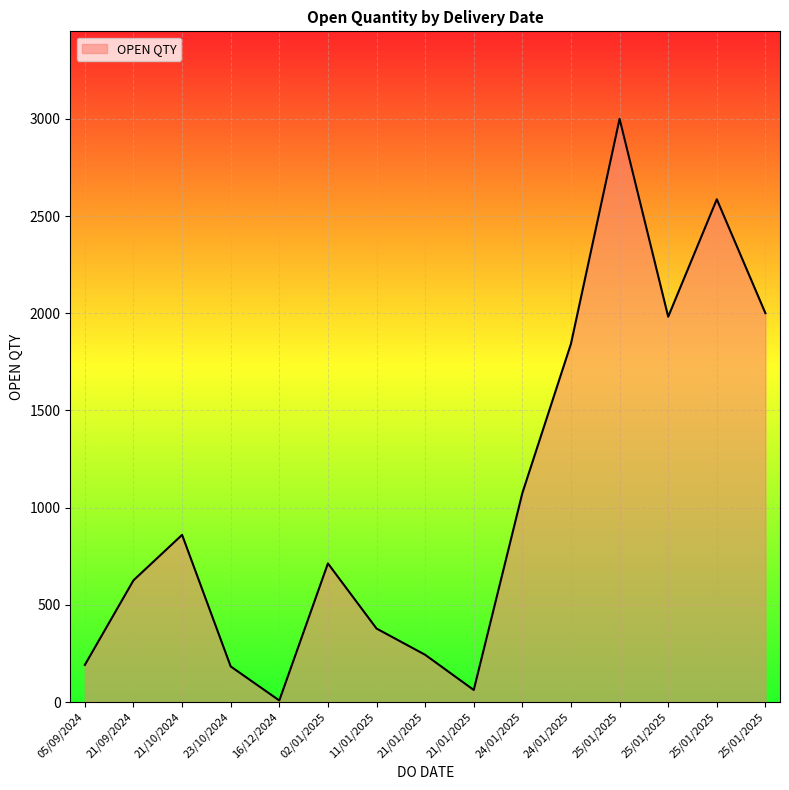

What is the difference between the maximum and minimum values?

2992